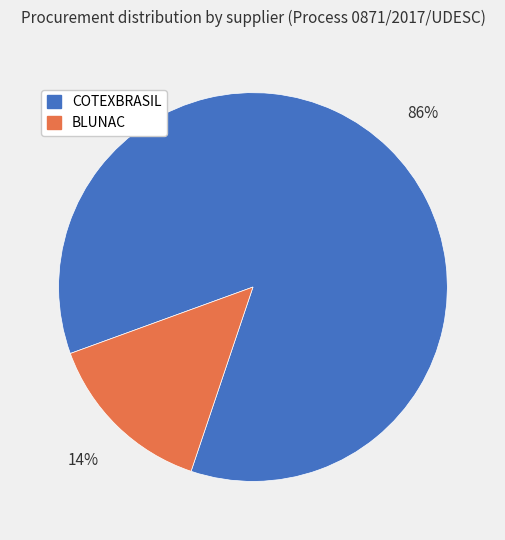

Which slice is the largest?

COTEXBRASIL